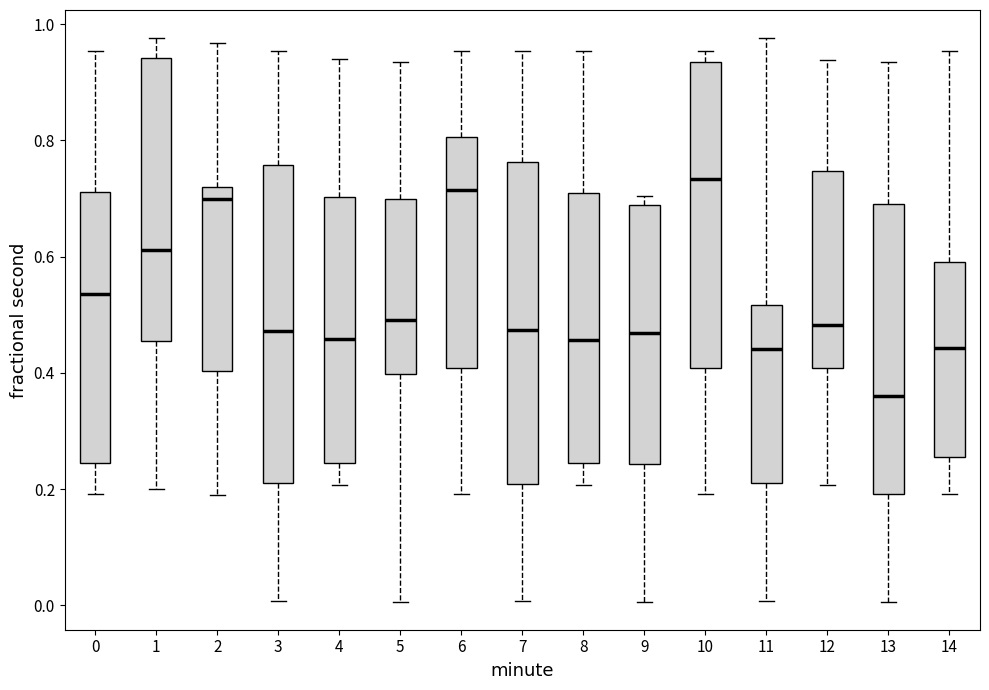

Reading left to right, transcribe this box plot: for each box, give where its median line is, the range the box spans, and where its two whiskers end, as read against the y-axis. The values are not printed on the chart, so give them approximately, as read against the axis.

0: median 0.54, box 0.24 to 0.72, whiskers 0.20 to 0.96
1: median 0.62, box 0.46 to 0.94, whiskers 0.20 to 0.98
2: median 0.70, box 0.40 to 0.72, whiskers 0.18 to 0.96
3: median 0.48, box 0.20 to 0.76, whiskers 0.00 to 0.96
4: median 0.46, box 0.24 to 0.70, whiskers 0.20 to 0.94
5: median 0.50, box 0.40 to 0.70, whiskers 0.00 to 0.94
6: median 0.72, box 0.40 to 0.80, whiskers 0.20 to 0.96
7: median 0.48, box 0.20 to 0.76, whiskers 0.00 to 0.96
8: median 0.46, box 0.24 to 0.72, whiskers 0.20 to 0.96
9: median 0.46, box 0.24 to 0.68, whiskers 0.00 to 0.70
10: median 0.74, box 0.40 to 0.94, whiskers 0.20 to 0.96
11: median 0.44, box 0.22 to 0.52, whiskers 0.00 to 0.98
12: median 0.48, box 0.40 to 0.74, whiskers 0.20 to 0.94
13: median 0.36, box 0.20 to 0.70, whiskers 0.00 to 0.94
14: median 0.44, box 0.26 to 0.60, whiskers 0.20 to 0.96